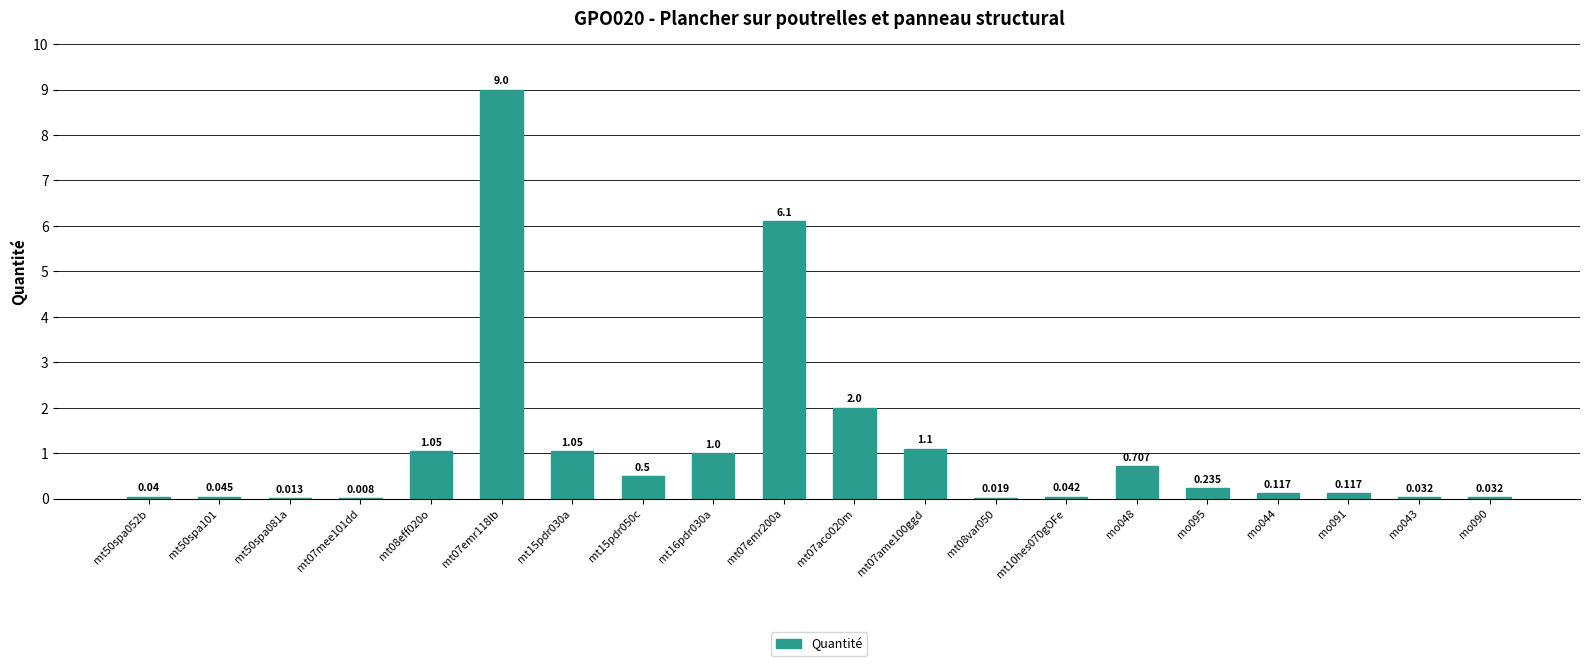

Reading right to left, extract all data points from this chart.

mo090=0.0	mo043=0.0	mo091=0.1	mo044=0.1	mo095=0.2	mo048=0.7	mt10hes070gOFe=0.0	mt08var050=0.0	mt07ame100ggd=1.1	mt07aco020m=2.0	mt07emr200a=6.1	mt16pdr030a=1.0	mt15pdr050c=0.5	mt15pdr030a=1.1	mt07emr118lb=9.0	mt08eff020o=1.1	mt07mee101dd=0.0	mt50spa081a=0.0	mt50spa101=0.0	mt50spa052b=0.0